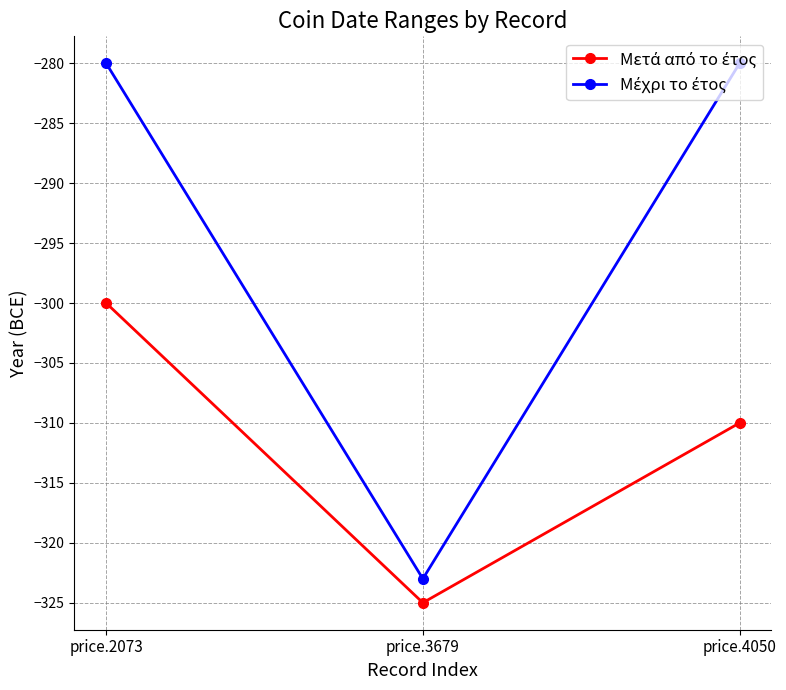

How many categories are shown in the chart?

3